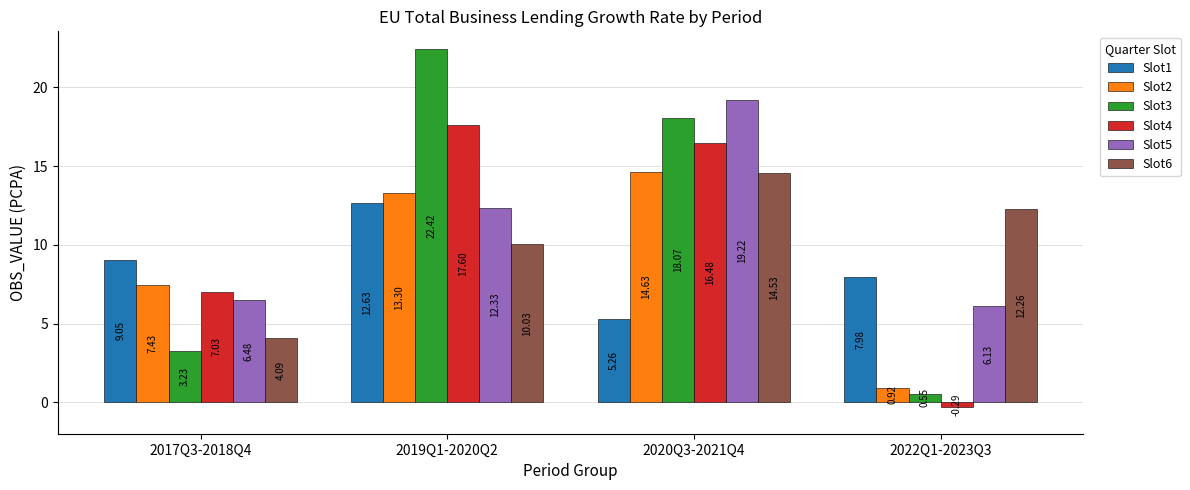

The value of Slot2 at 2019Q1-2020Q2 is 21.2. True or false?

False